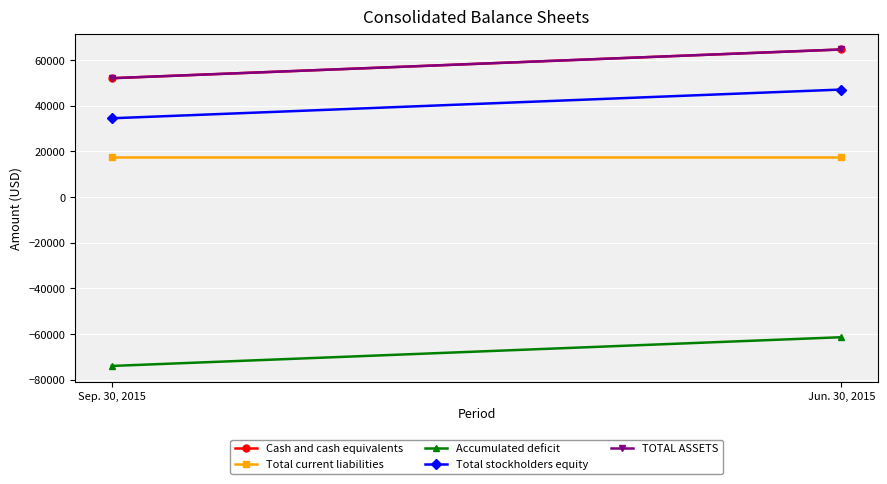

Is this an area chart (filled region under the line)?

No